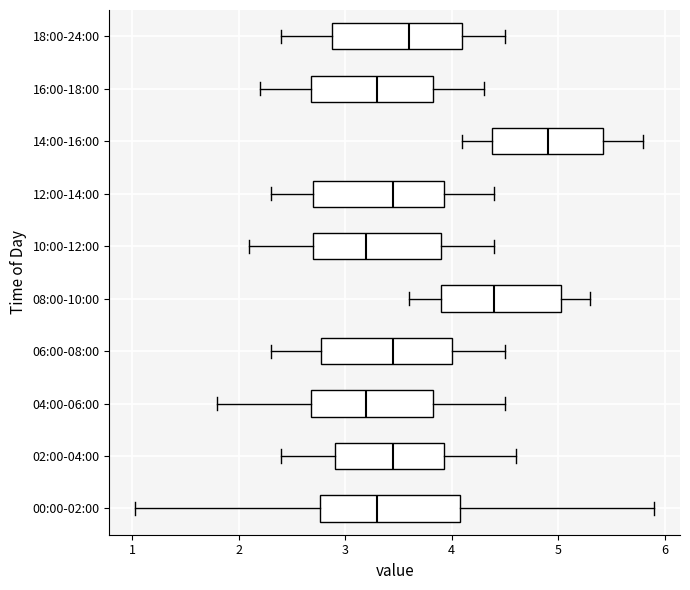

Reading bottom to top, read every box against the x-axis: the position of its median line, the range the box covers, and the ends of its whiskers. The values are not printed on the chart, so give them approximately, as read against the axis.

00:00-02:00: median 3.3, box 2.8 to 4.1, whiskers 1.0 to 5.9
02:00-04:00: median 3.5, box 2.9 to 3.9, whiskers 2.4 to 4.6
04:00-06:00: median 3.2, box 2.7 to 3.8, whiskers 1.8 to 4.5
06:00-08:00: median 3.5, box 2.8 to 4.0, whiskers 2.3 to 4.5
08:00-10:00: median 4.4, box 3.9 to 5.0, whiskers 3.6 to 5.3
10:00-12:00: median 3.2, box 2.7 to 3.9, whiskers 2.1 to 4.4
12:00-14:00: median 3.5, box 2.7 to 3.9, whiskers 2.3 to 4.4
14:00-16:00: median 4.9, box 4.4 to 5.4, whiskers 4.1 to 5.8
16:00-18:00: median 3.3, box 2.7 to 3.8, whiskers 2.2 to 4.3
18:00-24:00: median 3.6, box 2.9 to 4.1, whiskers 2.4 to 4.5